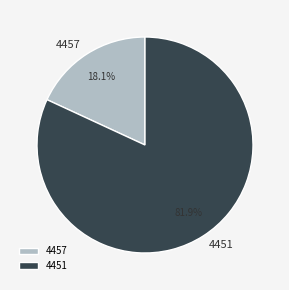

Is it true that 4457 is 18% of the pie?

True